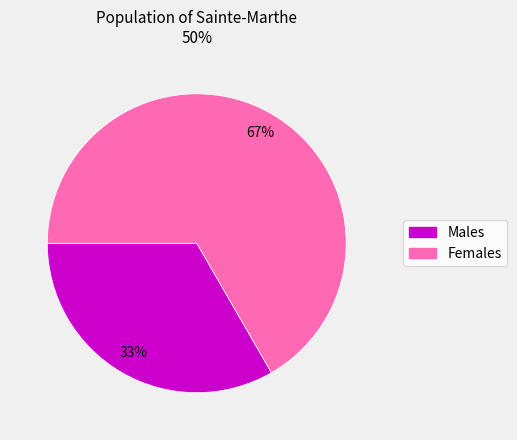

Does any single category account for the majority?

Yes